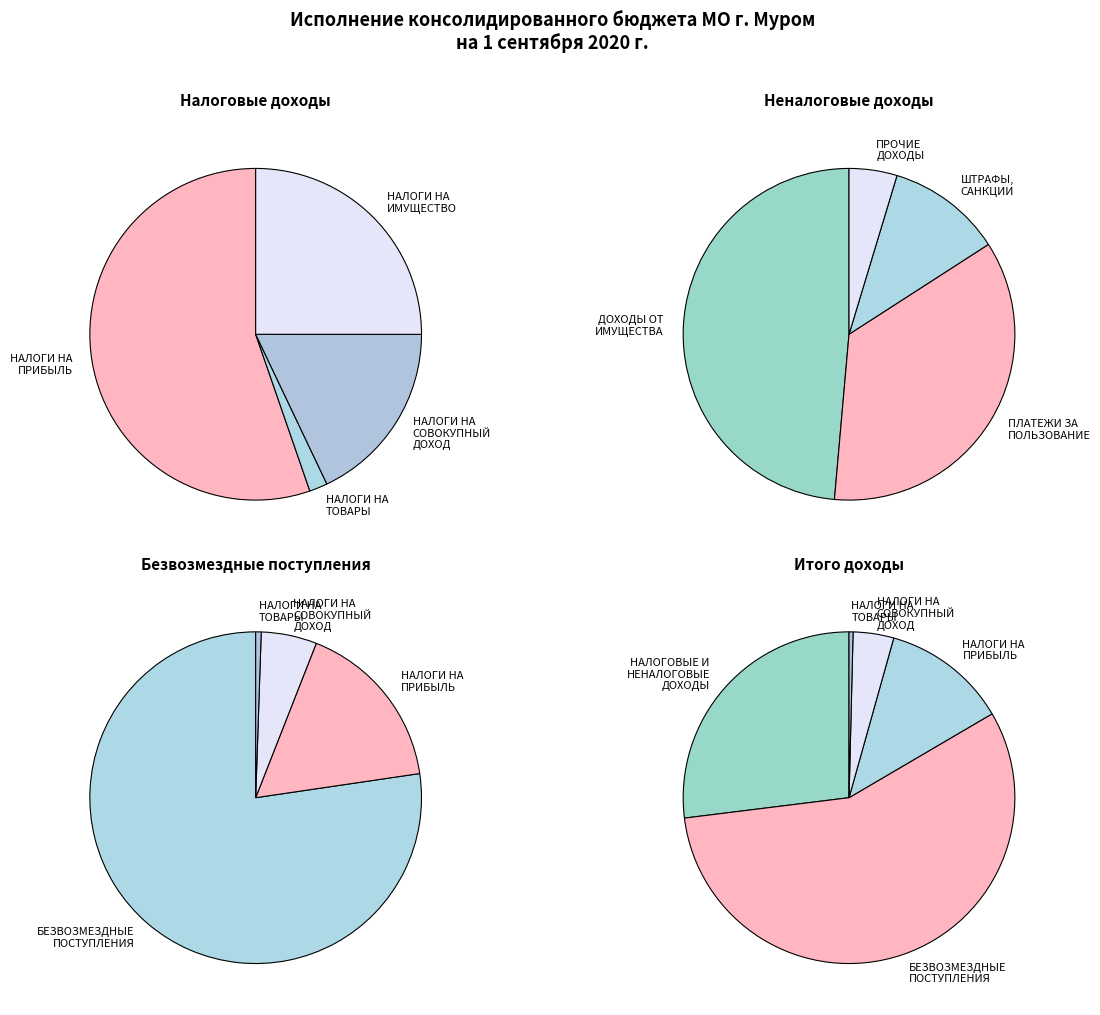

What is the change in value from НАЛОГИ НА ТОВАРЫ (РАБОТЫ, УСЛУГИ) to ДОХОДЫ ОТ ИСПОЛЬЗОВАНИЯ ИМУЩЕСТВА?

+45113019.9